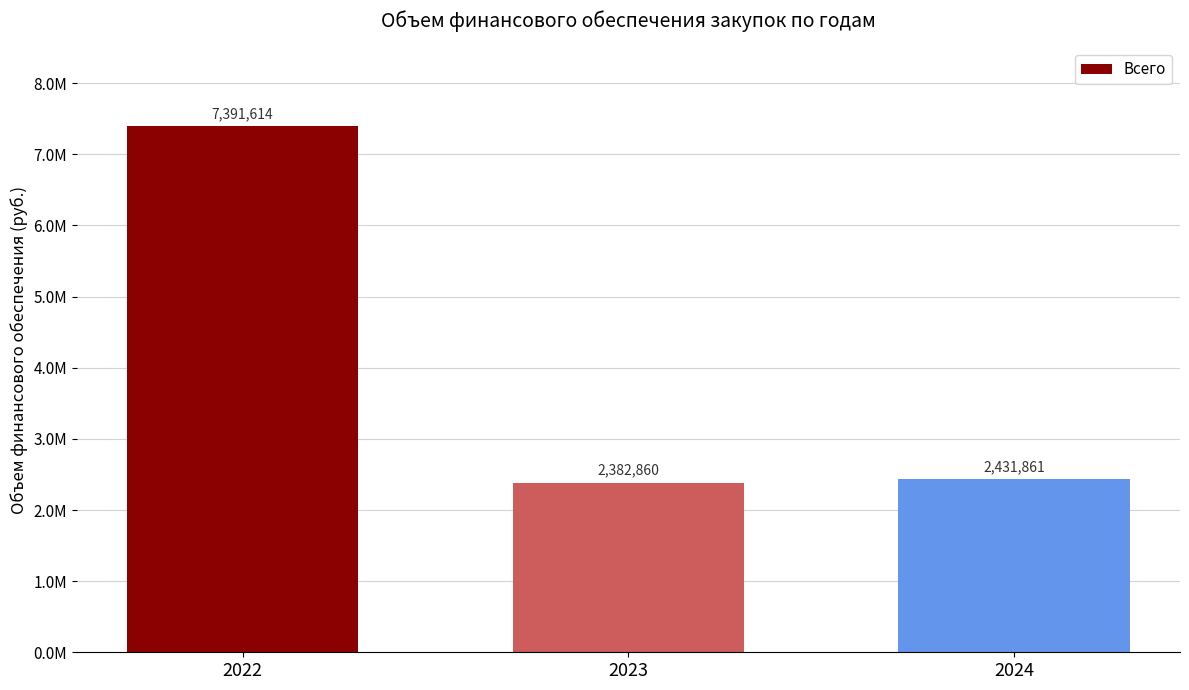

Count the number of data series in this chart.

1